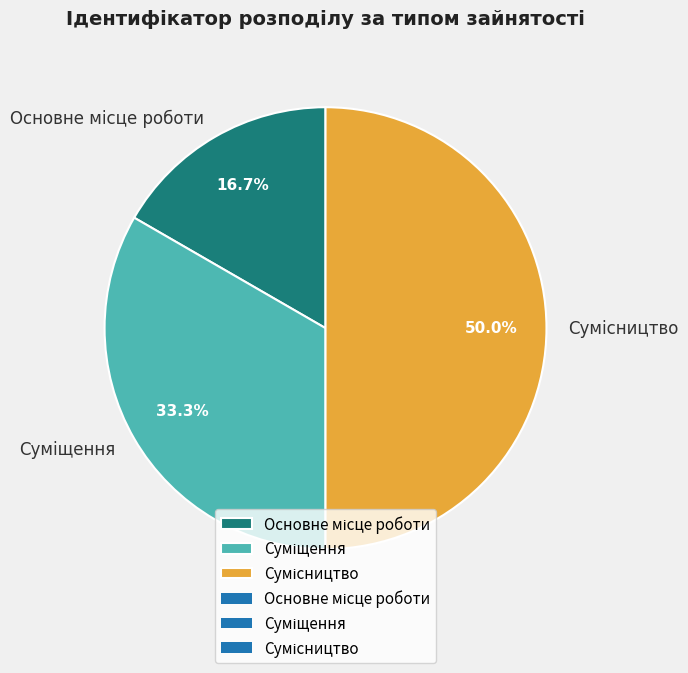

What percentage do Суміщення and Сумісництво together represent?

83.3%